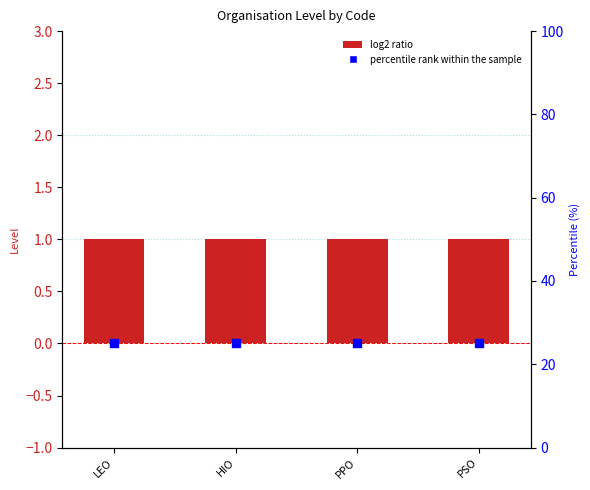

What is the total value across all series at PPO?

26